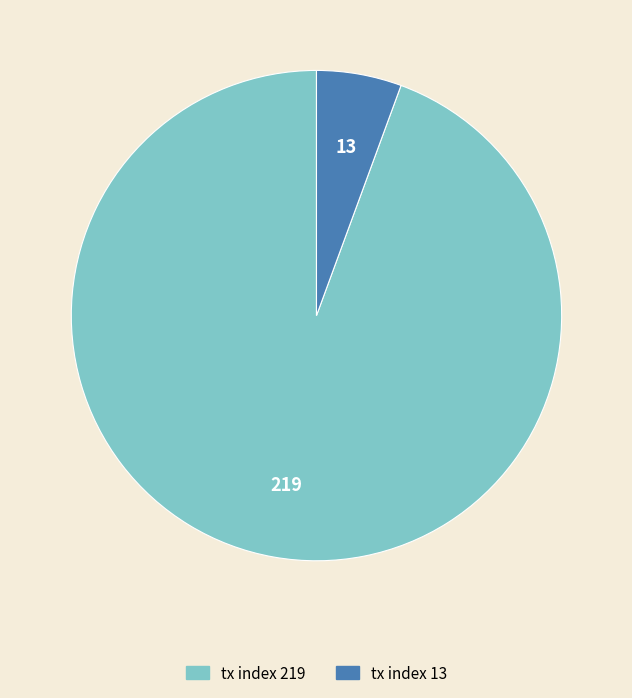

True or false: tx index 13 accounts for 1% of the total.

False